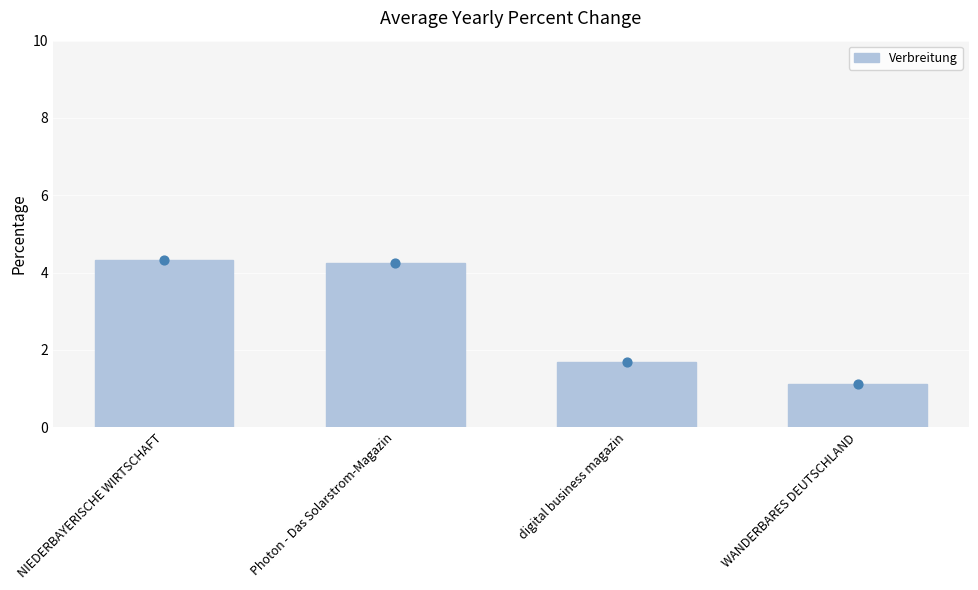

Between WANDERBARES DEUTSCHLAND and NIEDERBAYERISCHE WIRTSCHAFT, which is larger?

NIEDERBAYERISCHE WIRTSCHAFT